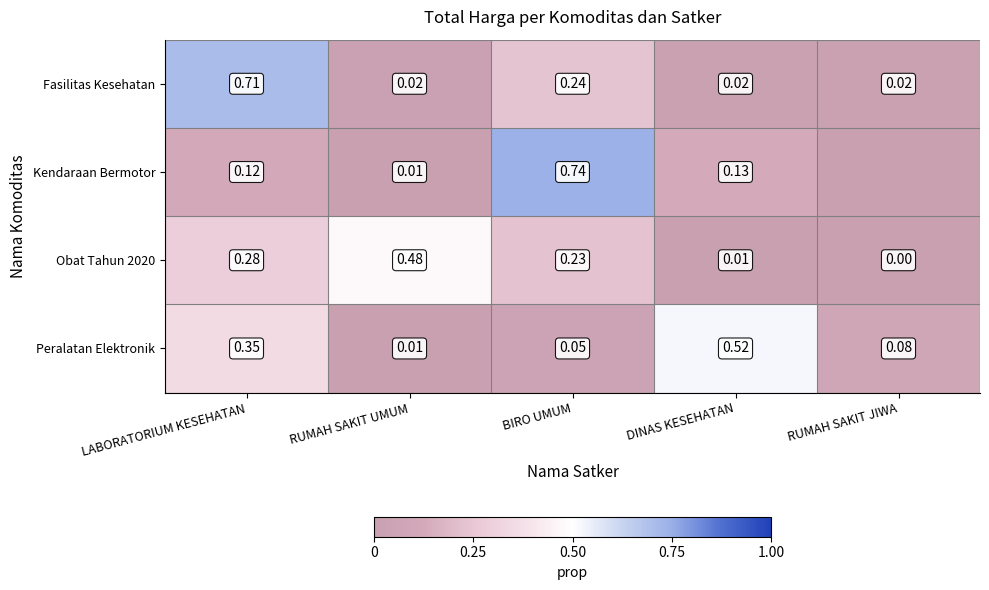

List the labels in order of Obat Tahun 2020 value, smallest first.

RUMAH SAKIT JIWA, DINAS KESEHATAN, BIRO UMUM, LABORATORIUM KESEHATAN, RUMAH SAKIT UMUM